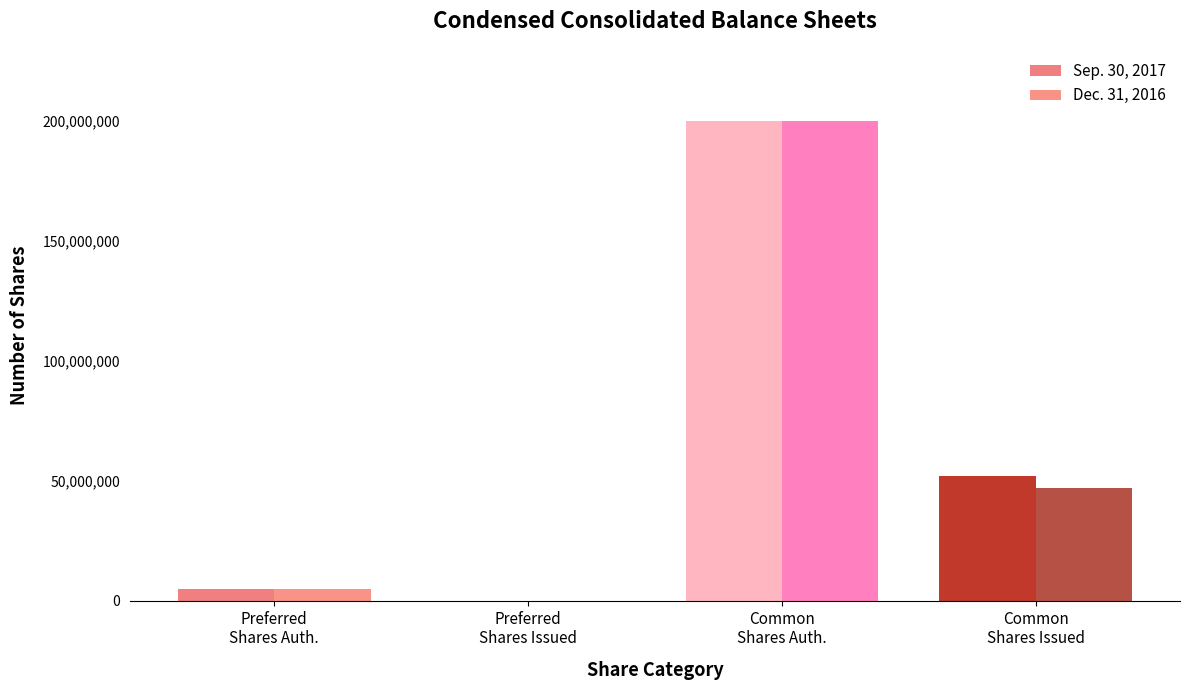

How many positive values does the Sep. 30, 2017 series have?

3